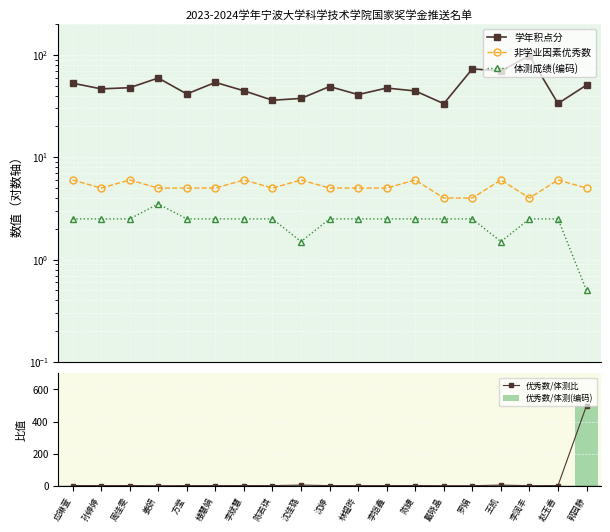

The 学年积点分 series shows 40.9 at 林韫晔. True or false?

True